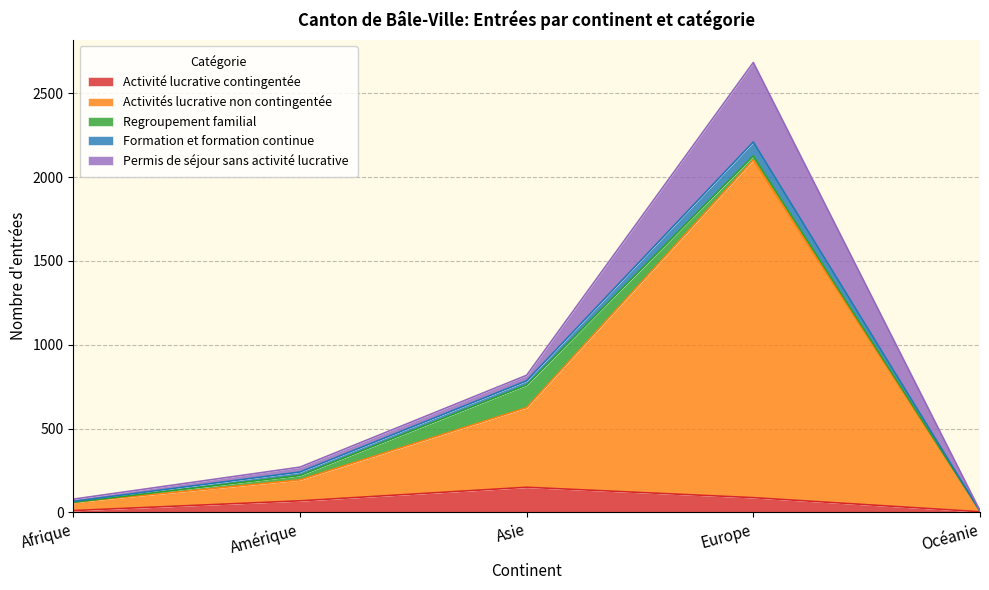

Which category has the highest value in the Activité lucrative contingentée series?

Asie